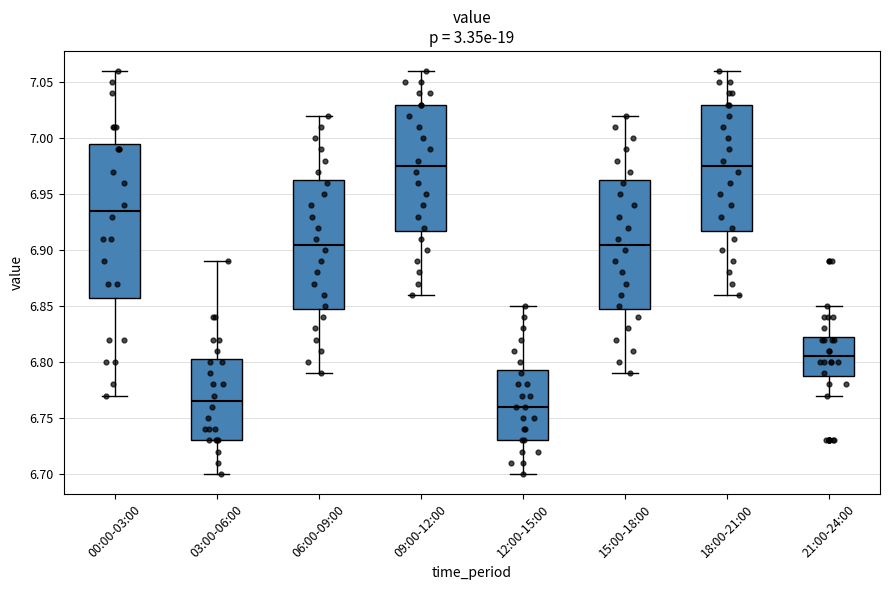

Reading left to right, read every box against the y-axis: the position of its median line, the range the box covers, and the ends of its whiskers. The values are not printed on the chart, so give them approximately, as read against the axis.

00:00-03:00: median 6.935, box 6.860 to 6.995, whiskers 6.770 to 7.060
03:00-06:00: median 6.765, box 6.730 to 6.805, whiskers 6.700 to 6.890
06:00-09:00: median 6.905, box 6.850 to 6.965, whiskers 6.790 to 7.020
09:00-12:00: median 6.975, box 6.920 to 7.030, whiskers 6.860 to 7.060
12:00-15:00: median 6.760, box 6.730 to 6.795, whiskers 6.700 to 6.850
15:00-18:00: median 6.905, box 6.850 to 6.965, whiskers 6.790 to 7.020
18:00-21:00: median 6.975, box 6.920 to 7.030, whiskers 6.860 to 7.060
21:00-24:00: median 6.805, box 6.790 to 6.825, whiskers 6.770 to 6.850